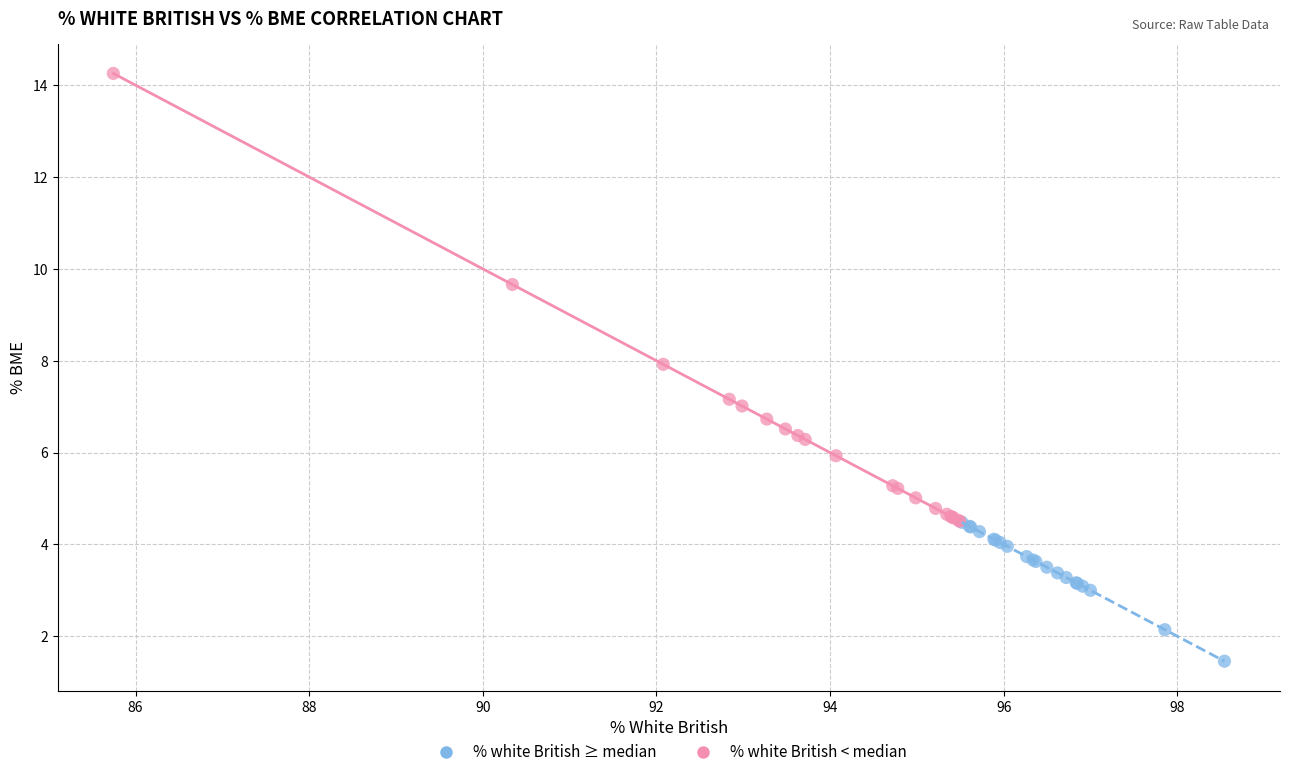

Which series has the largest Y range (max minus min)?

% white British < median